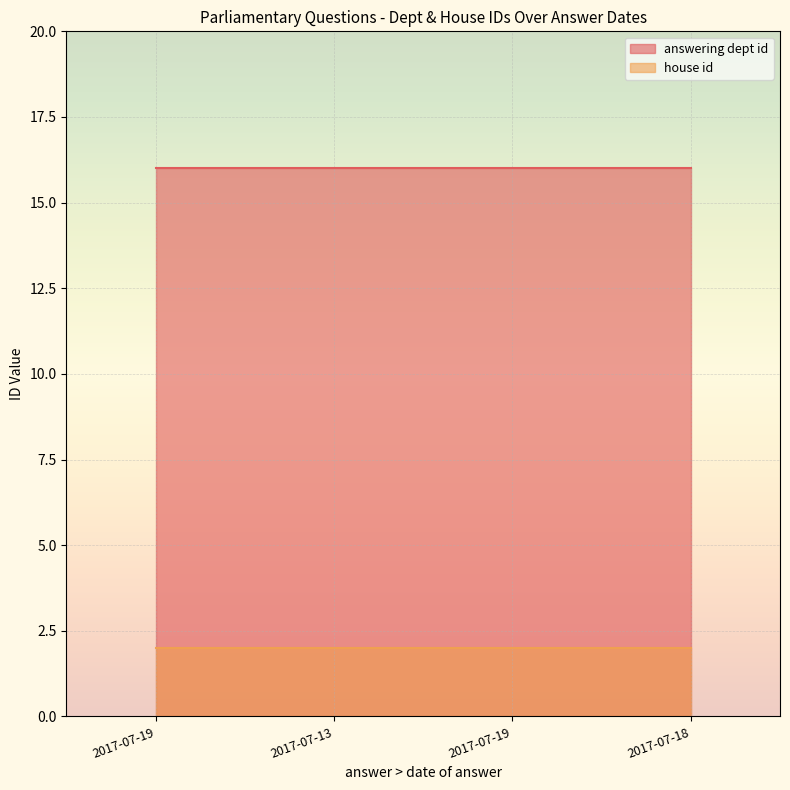

List the series in order of their overall mean, highest first.

answering dept id, house id